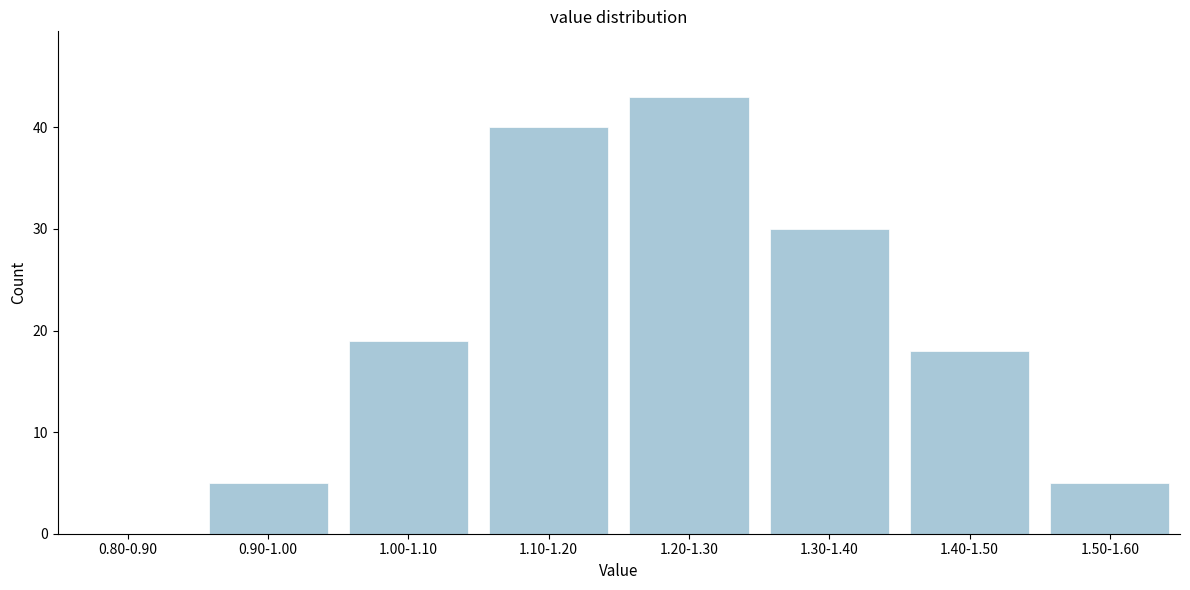

Reading left to right, transcribe all the data shown in this chart.

0.80-0.90=0	0.90-1.00=5	1.00-1.10=19	1.10-1.20=40	1.20-1.30=43	1.30-1.40=30	1.40-1.50=18	1.50-1.60=5